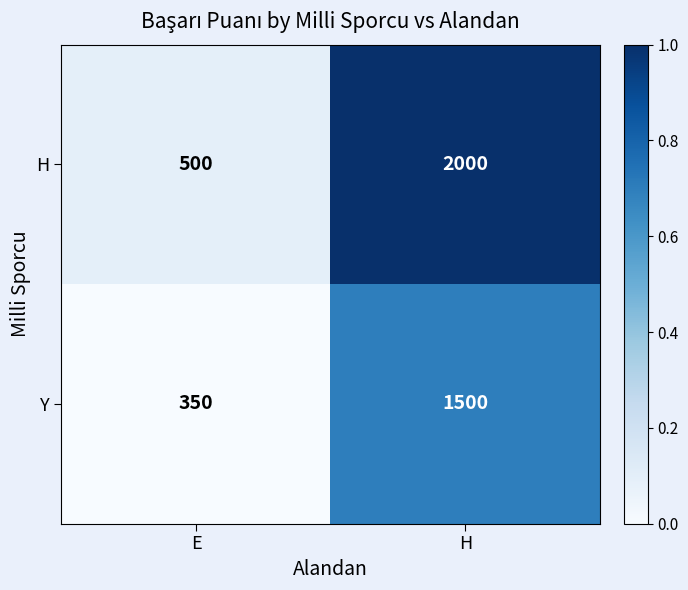

What is the approximate value of H at H?

2000